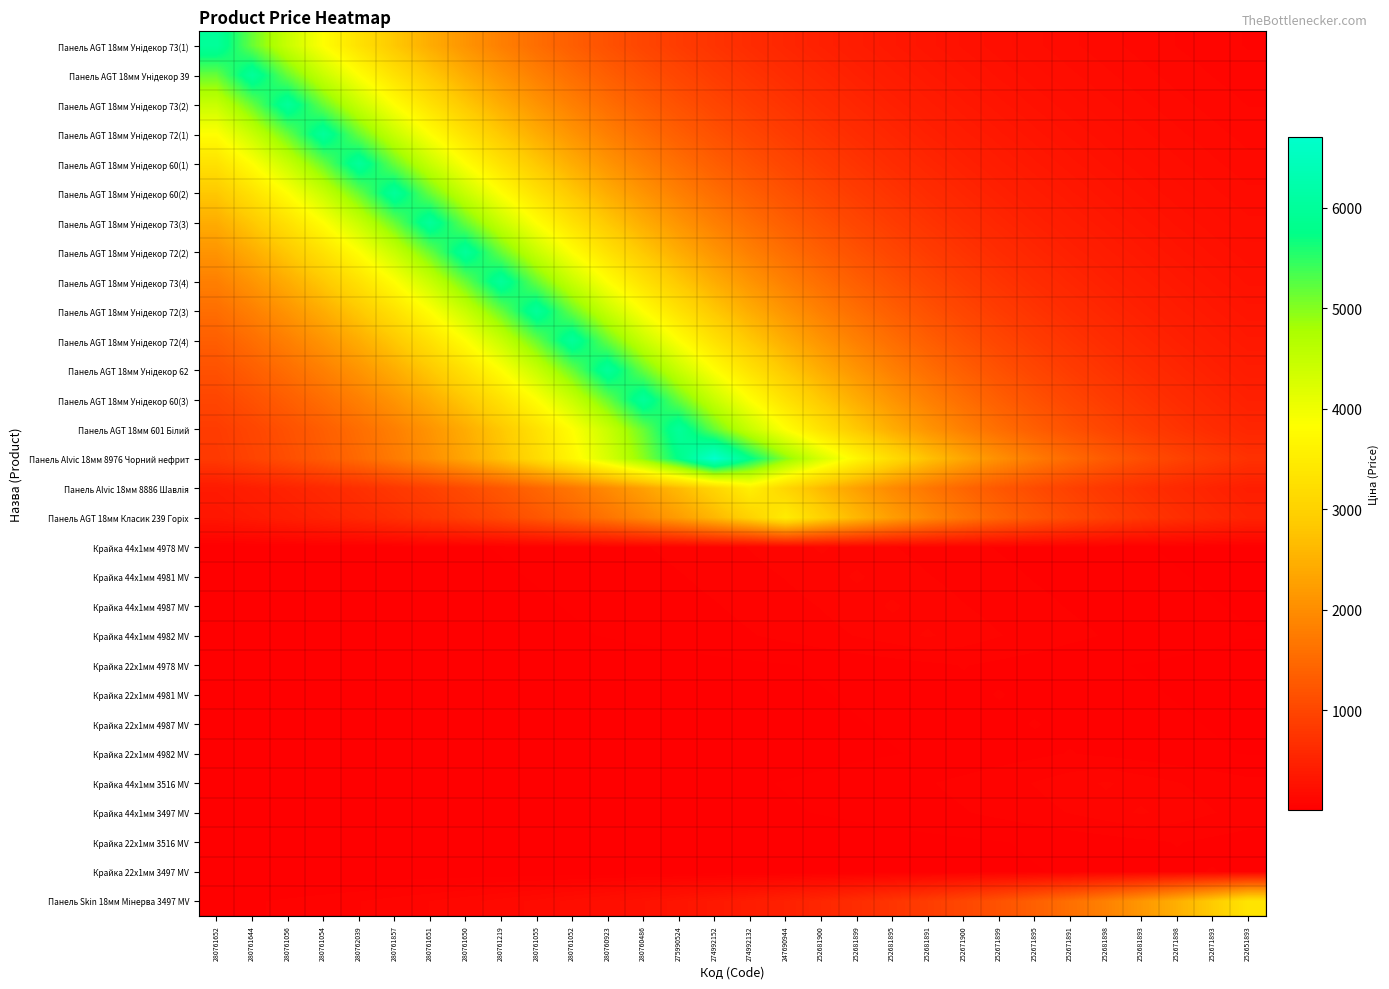

Between 280761857 and 247690944, which series saw the biggest shift?

Панель AGT 18мм Унідекор 60(2)